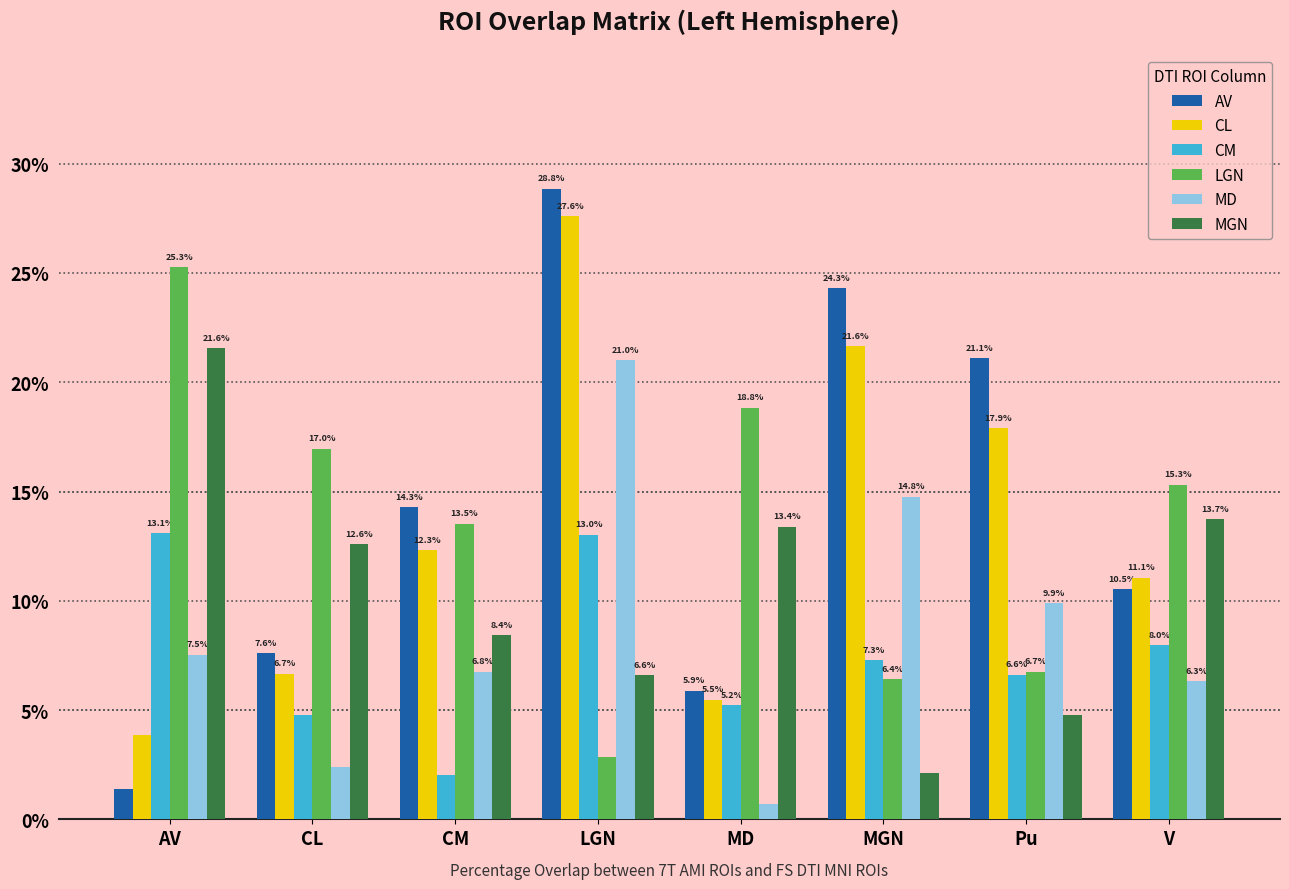

At how many categories does at least one series exceed 20?

4